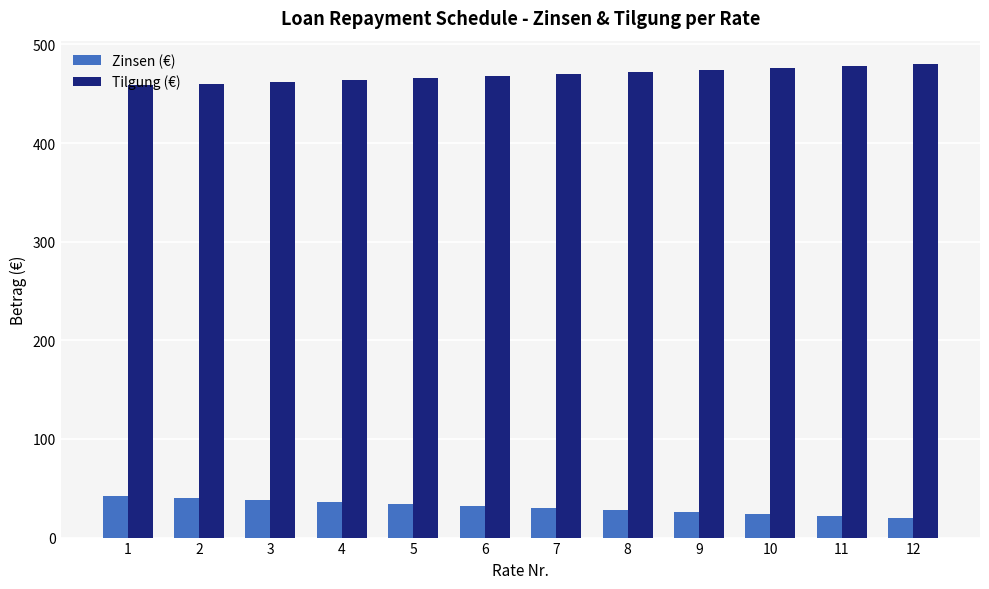

What is the total value across all series at 4?

500.0